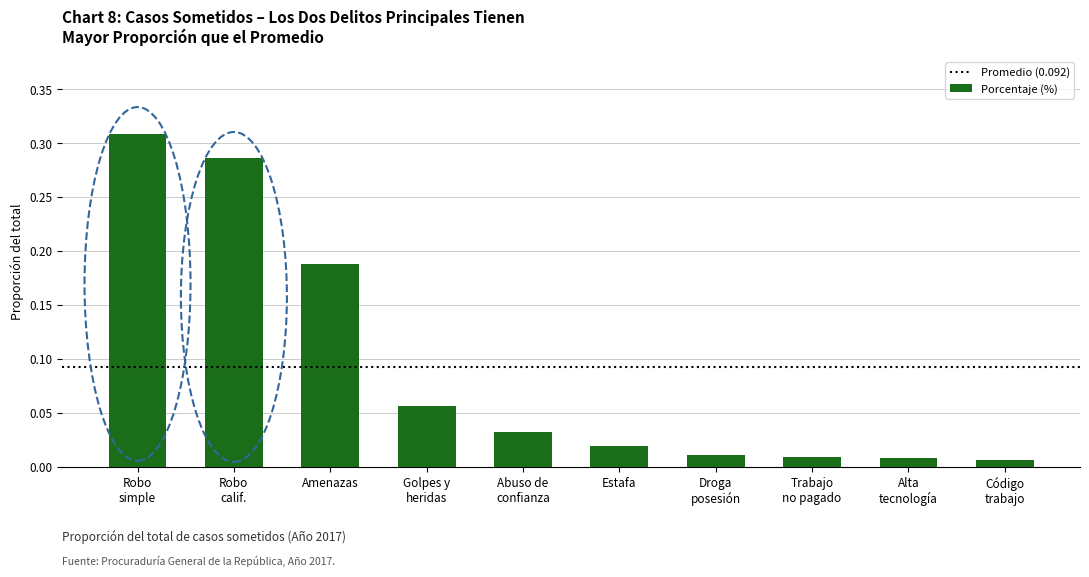

What is the label of the 10th bar from the right?

Robo
simple